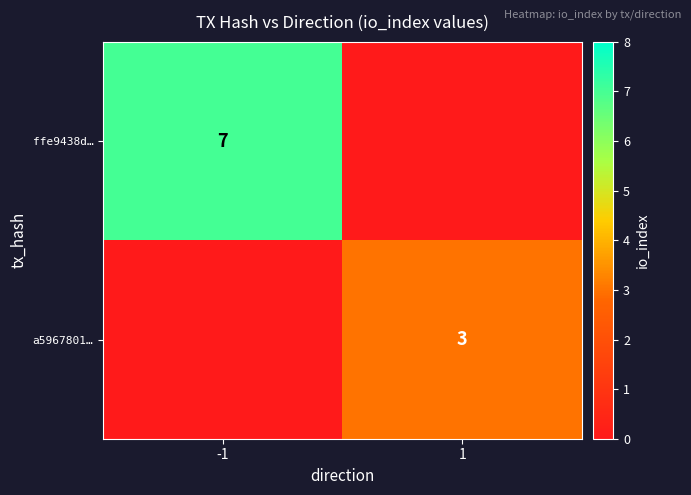

True or false: ffe9438d… has a value of 7 at -1.

True